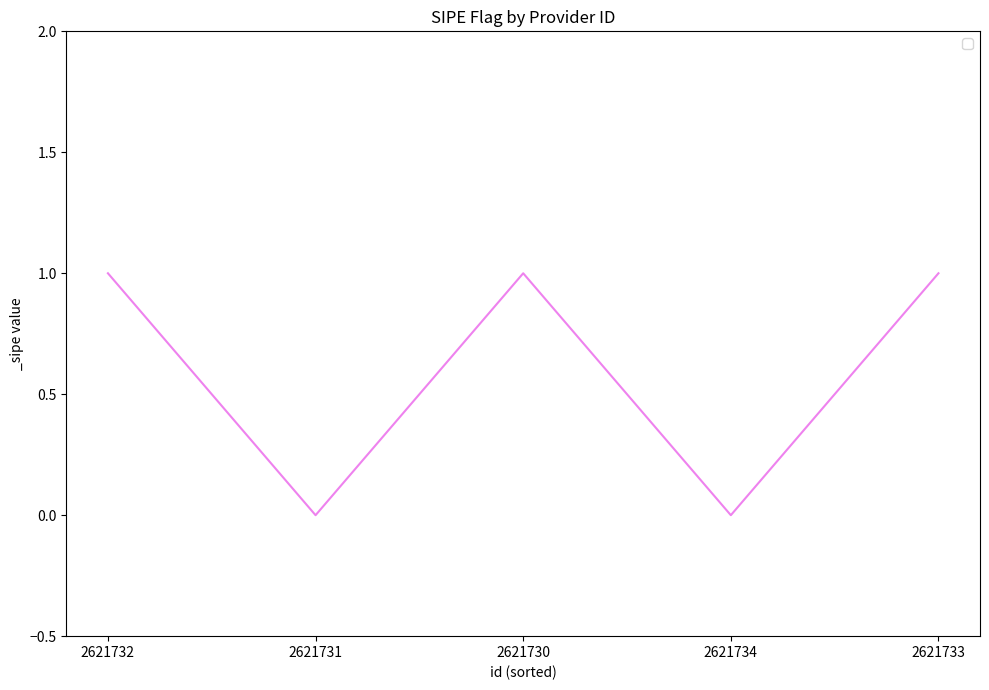

What position from the left is 2621730?

3